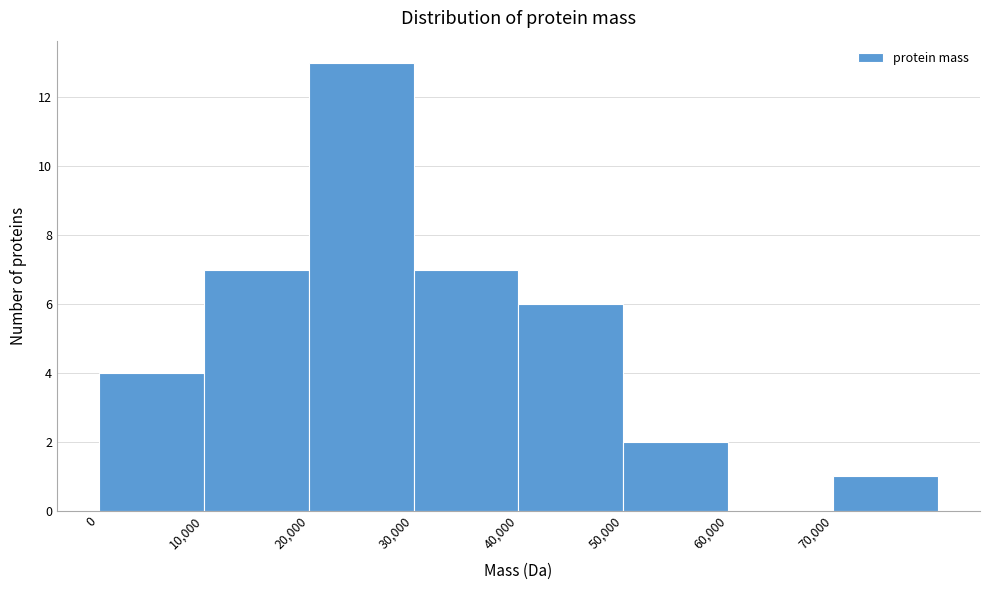

Reading left to right, list every bar in this chart as the range it spans on the x-axis followed by its height. The values are not printed on the chart, so give them approximately, as read against the axis.

0 to 10000: 4
10000 to 20000: 7
20000 to 30000: 13
30000 to 40000: 7
40000 to 50000: 6
50000 to 60000: 2
60000 to 70000: 0
70000 to 80000: 1